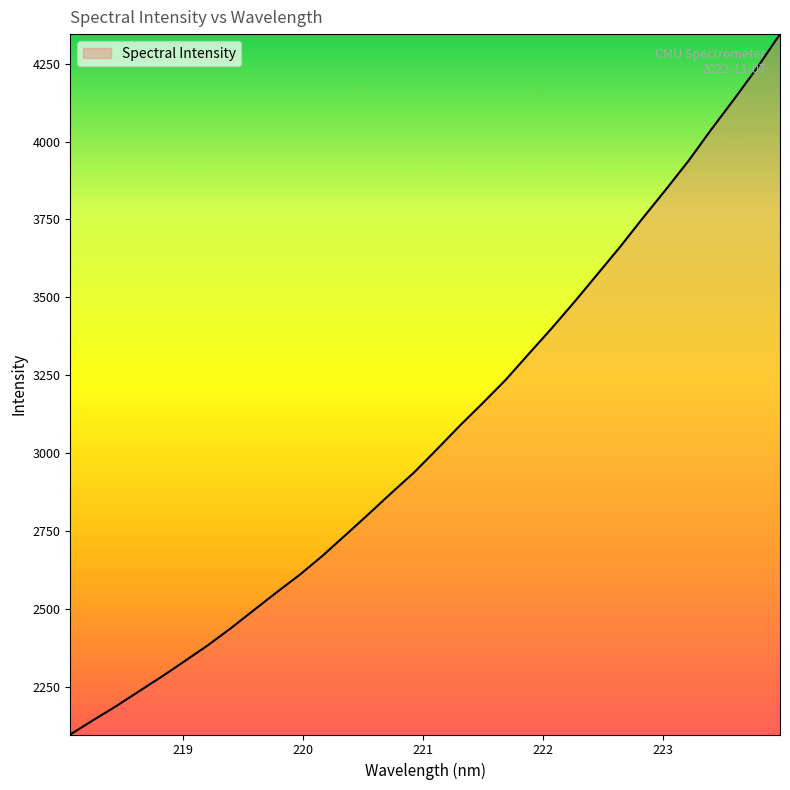

What is the smallest value displayed?

2098.9